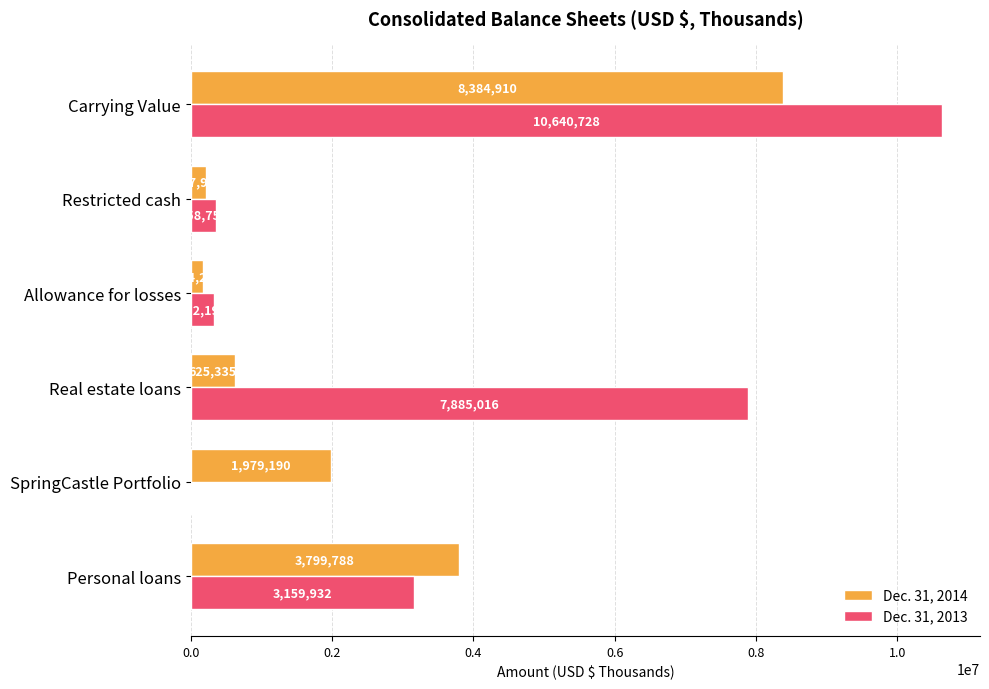

What is the maximum value shown in the chart?

10640728